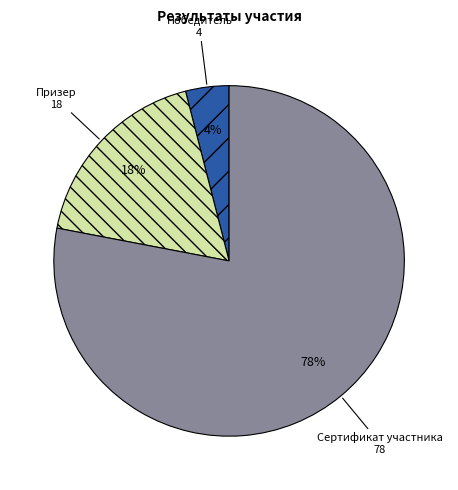

To the nearest percent, what is the difference between the largest and smallest slice percentages?

74%